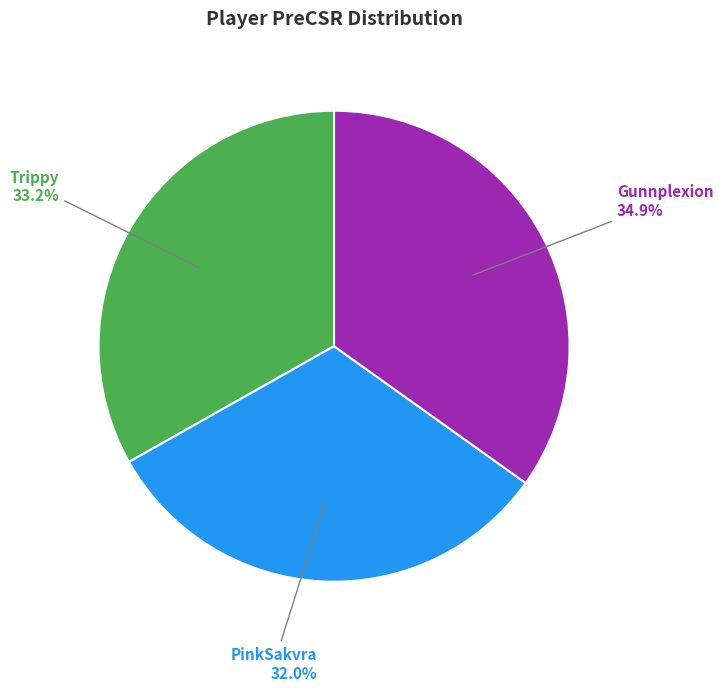

Is there a majority slice in this chart?

No